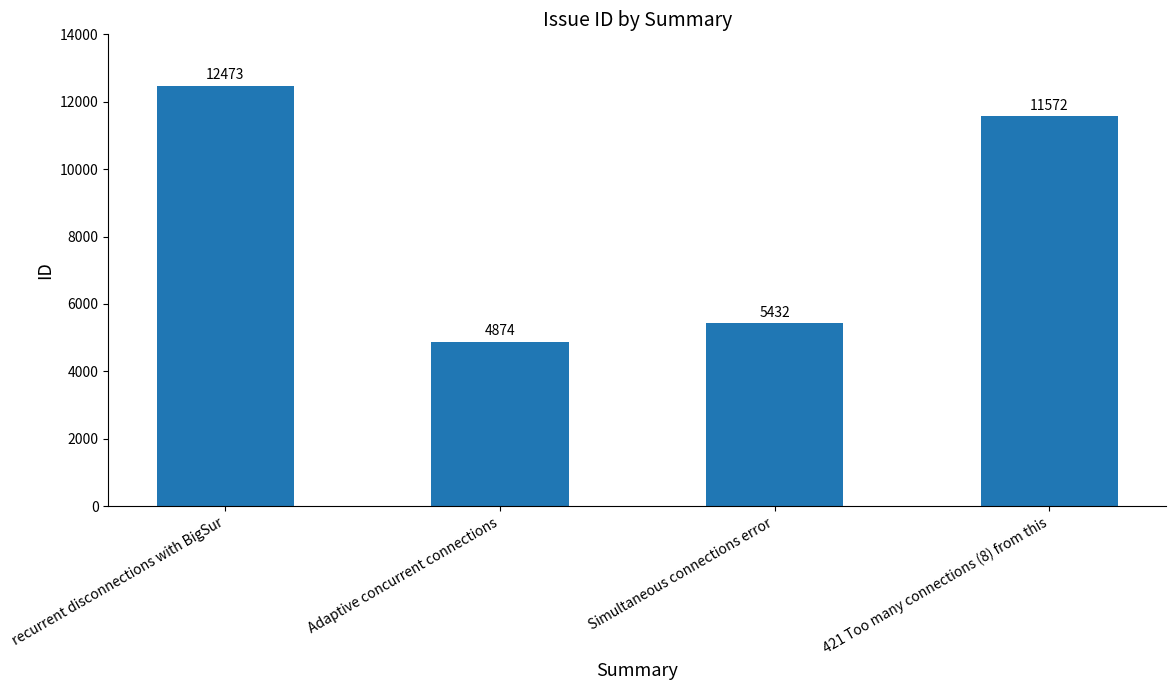

True or false: the data shows 4874 at Adaptive concurrent connections.

True